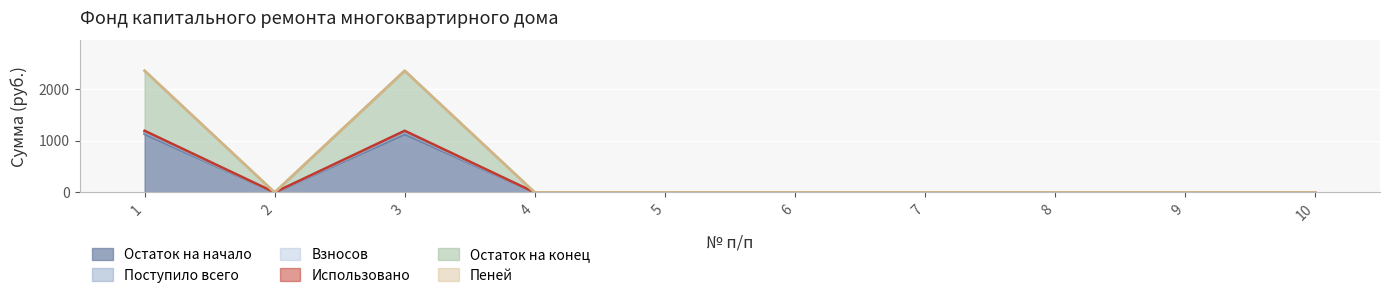

At how many categories does at least one series exceed 1179?

2